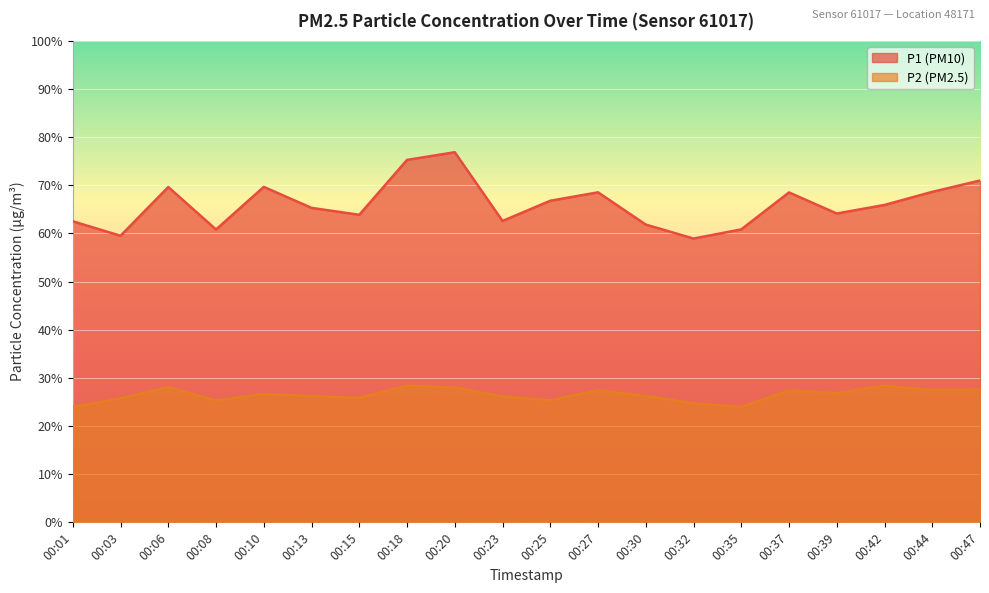

The value of P1 at 00:27 is 68.5. True or false?

True